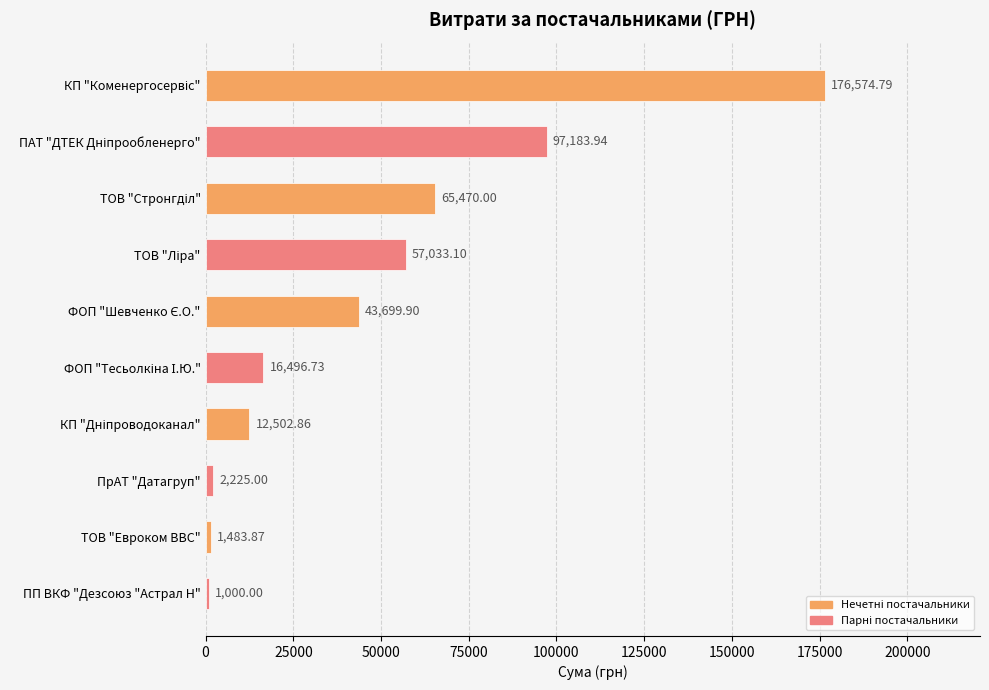

How many bars are there in total?

10